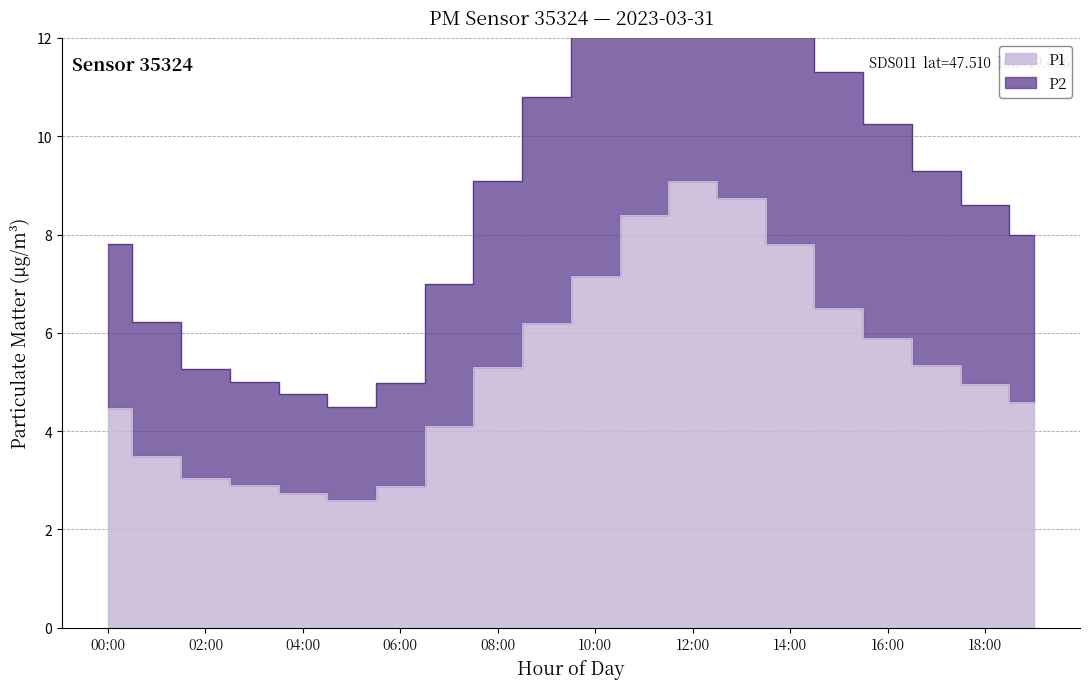

What value does the P2 series have at 01:00?

6.2